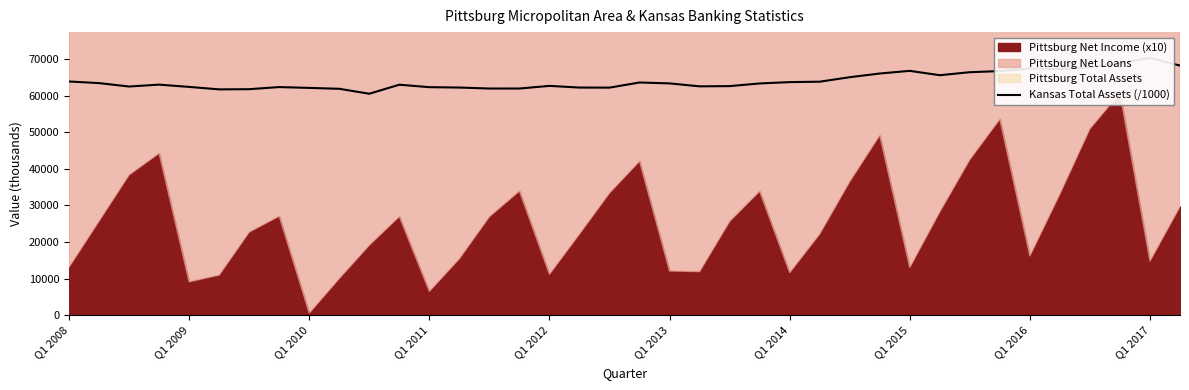

Count the number of categories in the chart.

38